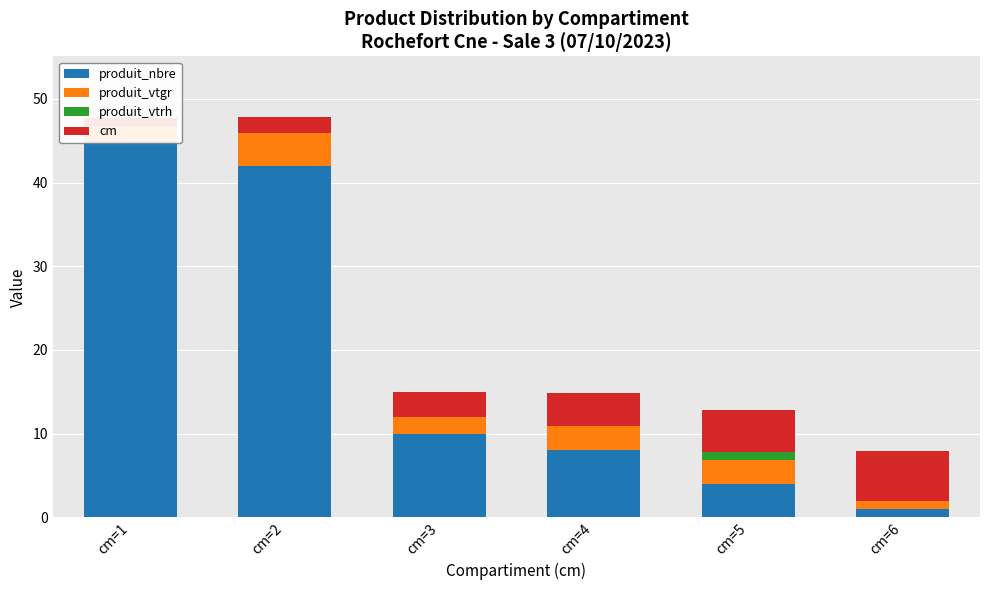

What are all the series names shown in the legend?

produit_nbre, produit_vtgr, produit_vtrh, cm